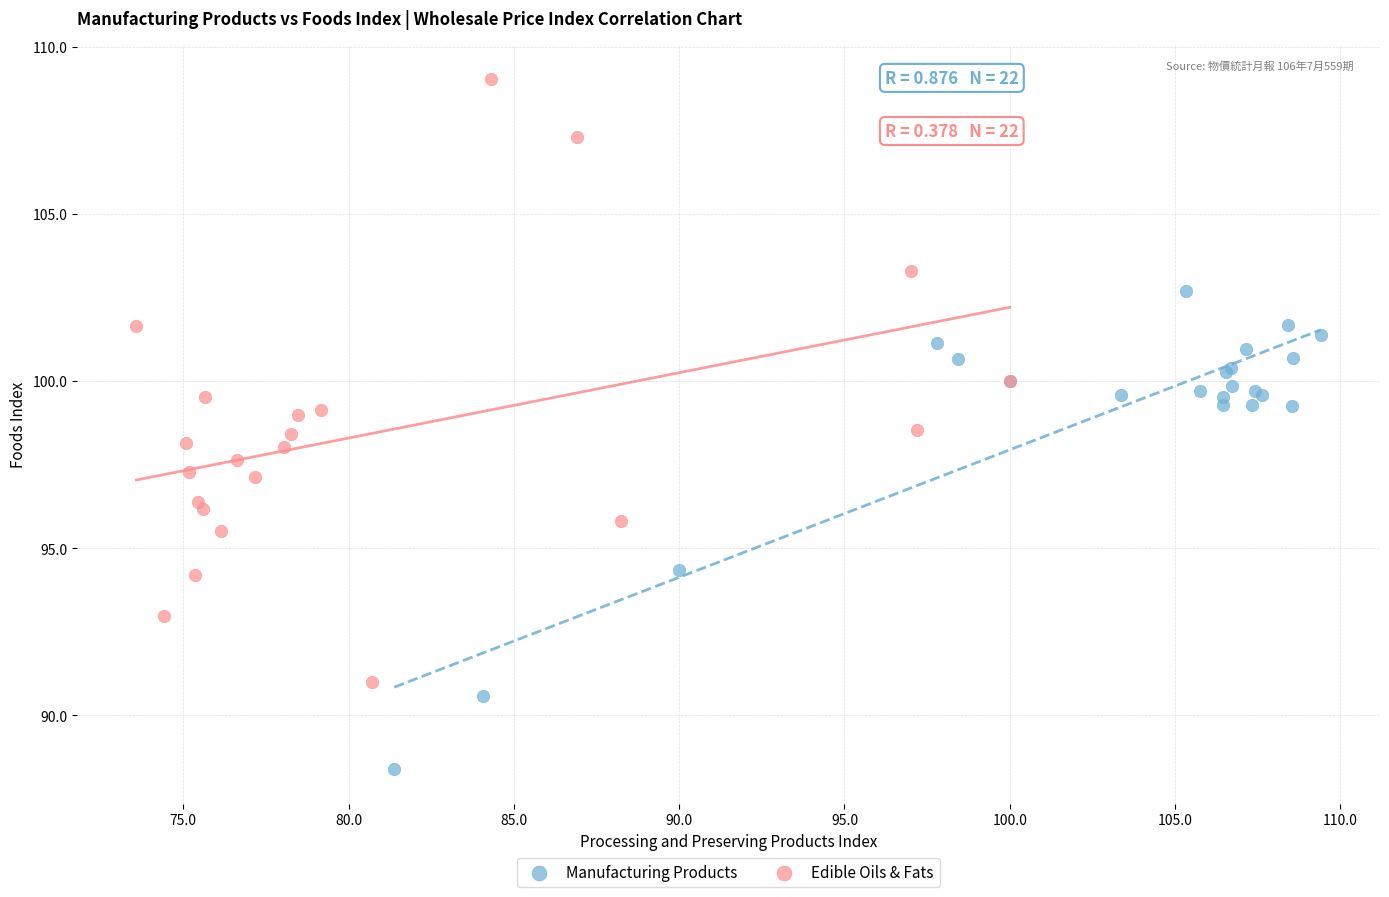

Which series contains the lowest Y value?

Manufacturing Products